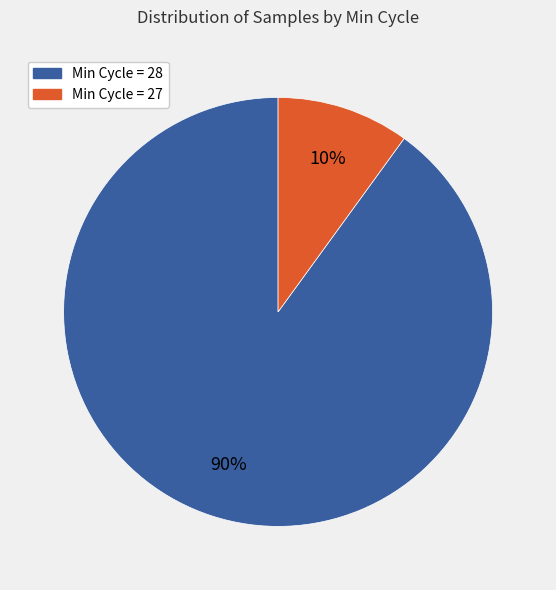

Combined, do Min Cycle = 28 and Min Cycle = 27 account for over 50%?

Yes